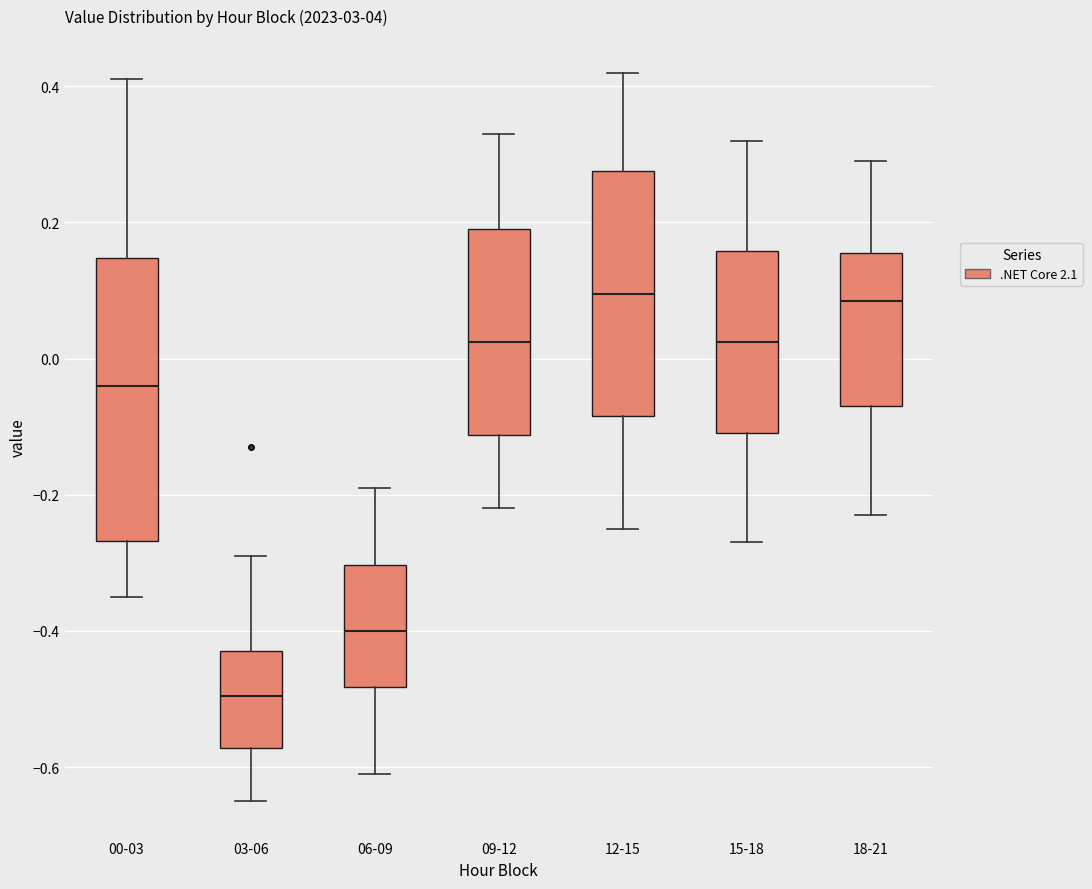

Which box has the lowest median line?

03-06